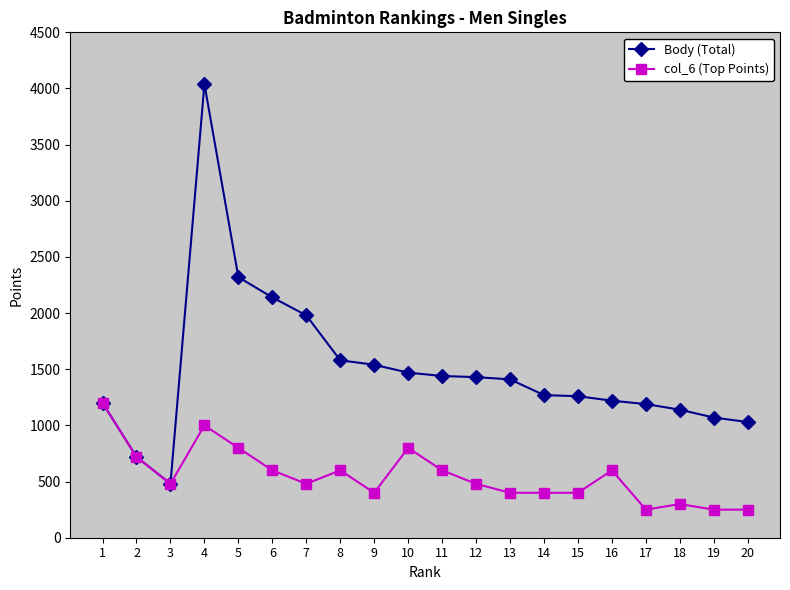

Rank the series by their average value, from highest to lowest.

Body (Total), col_6 (Top Points)